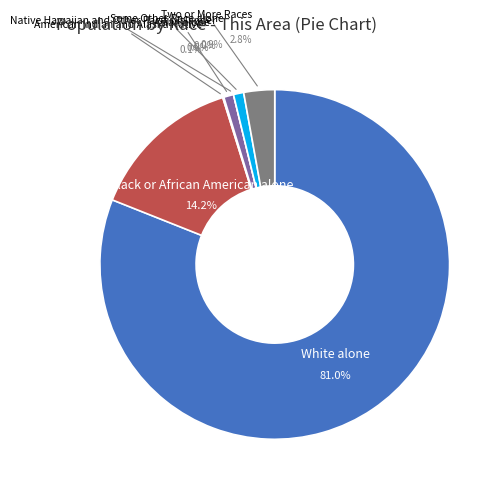

To the nearest percent, what is the combined percentage of Native Hawaiian and Other Pacific Islander and Asian alone?

1%